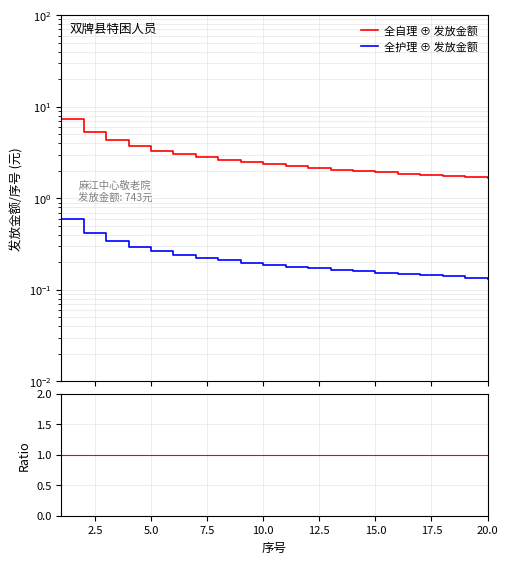

True or false: 全自理 ⊕ 发放金额 and 全护理 ⊕ 发放金额 cross at least once.

False